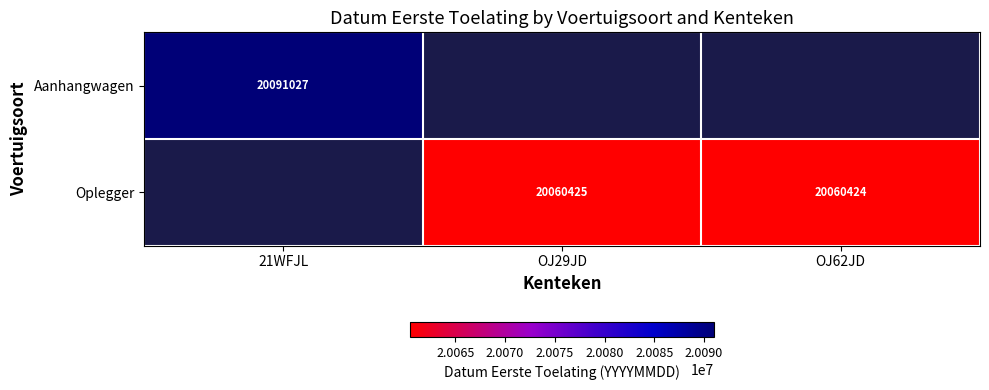

Count the number of data series in this chart.

2